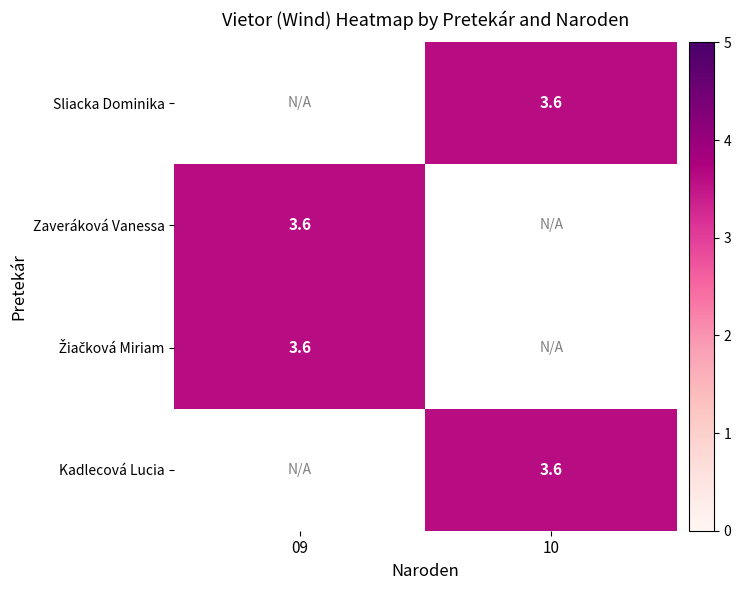

How many values in Žiačková Miriam are above zero?

1